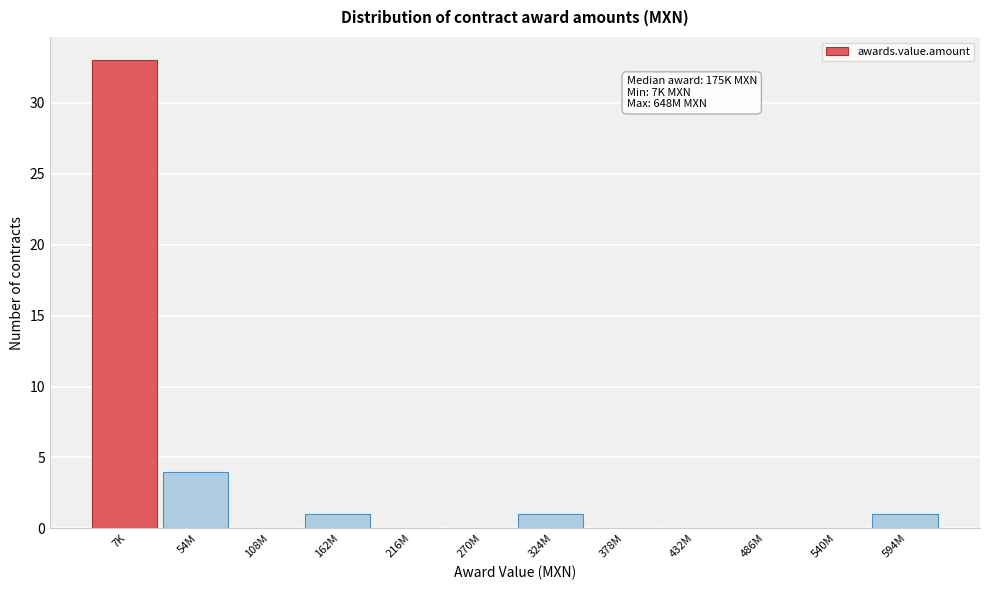

Reading left to right, what are all the values shown in this chart?

7K=33	54M=4	108M=0	162M=1	216M=0	270M=0	324M=1	378M=0	432M=0	486M=0	540M=0	594M=1